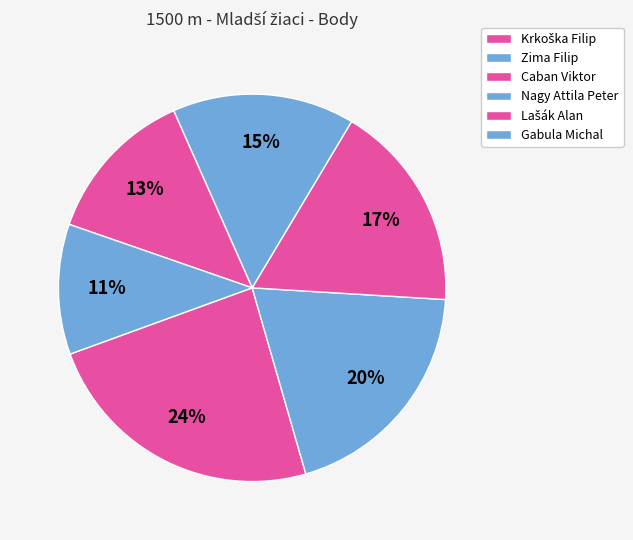

How many slices are in this pie chart?

6